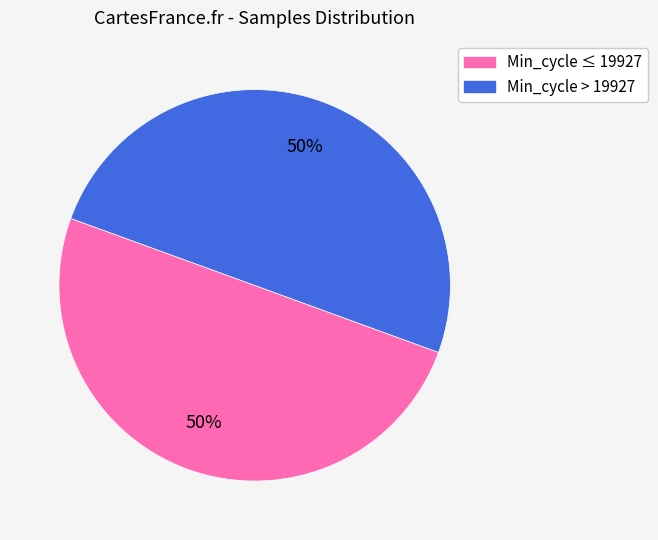

To the nearest percent, what is the average slice percentage?

50%